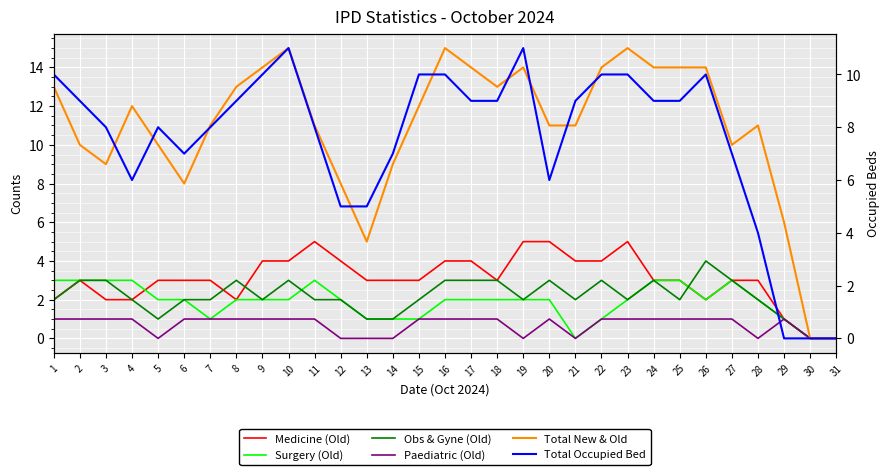

True or false: Total New & Old has more than 1 points higher than both neighbors.

True